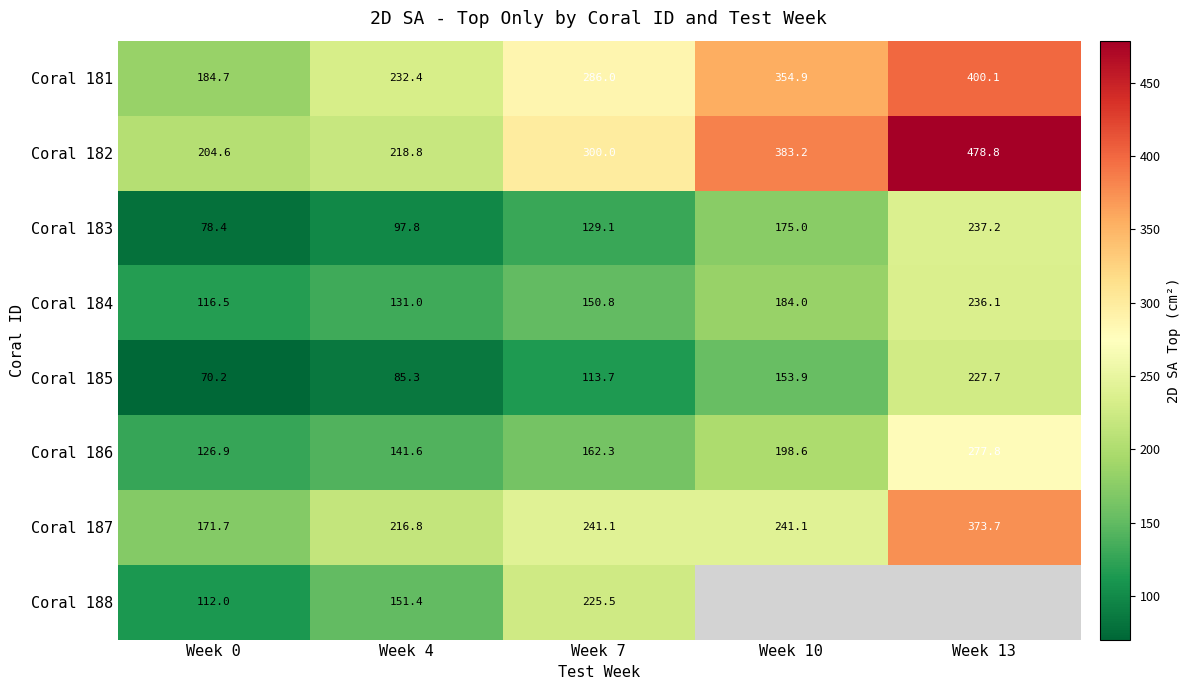

At which category is the sum across all series the highest?

Week 7